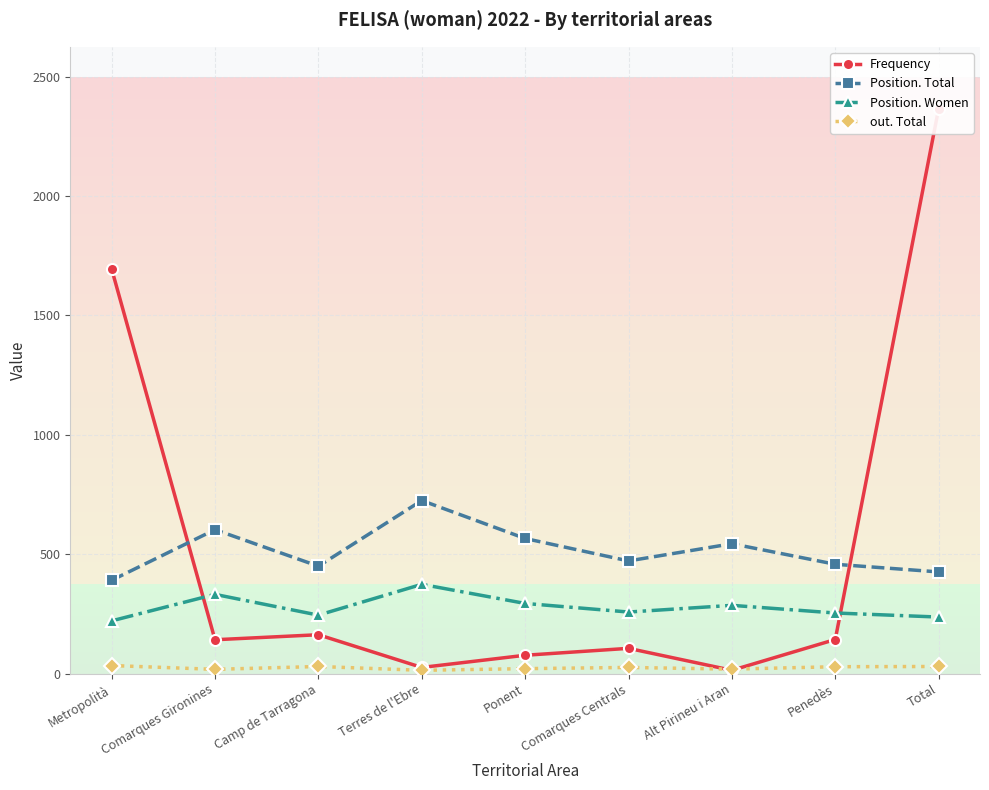

Between which two adjacent categories do Frequency and Position. Women first intersect?

Metropolità and Comarques Gironines